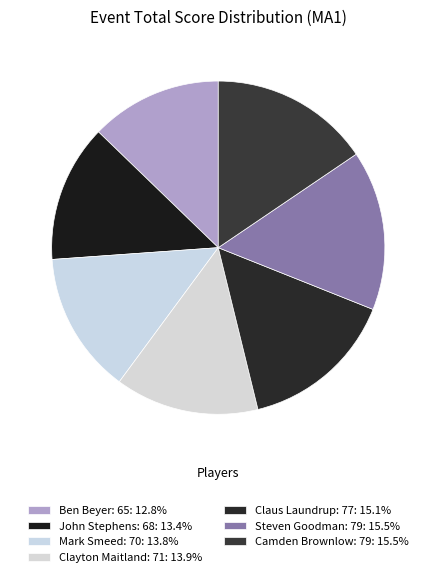

To the nearest percent, what is the combined percentage of Clayton Maitland: 71 and Camden Brownlow: 79?

29%